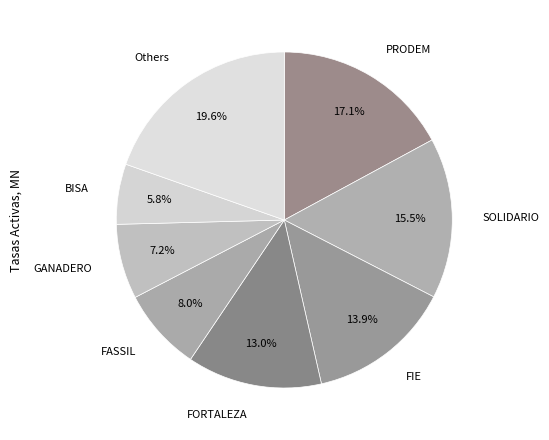

How many segments does this pie chart have?

8